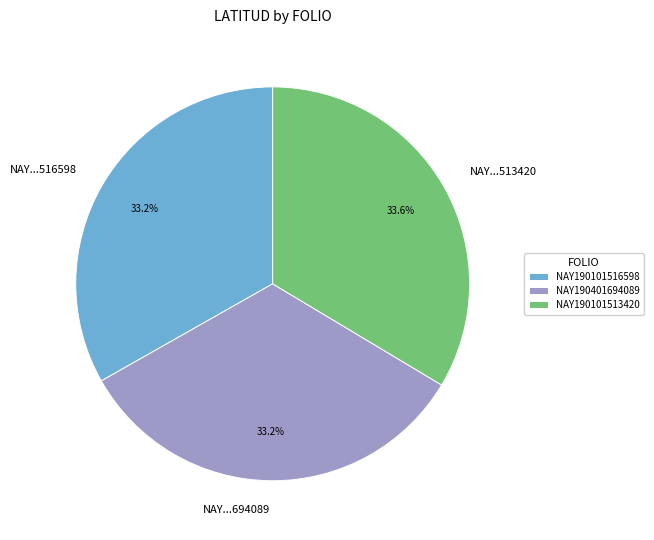

What is the ratio of the value at NAY190101513420 to the value at NAY190101516598?

1.0